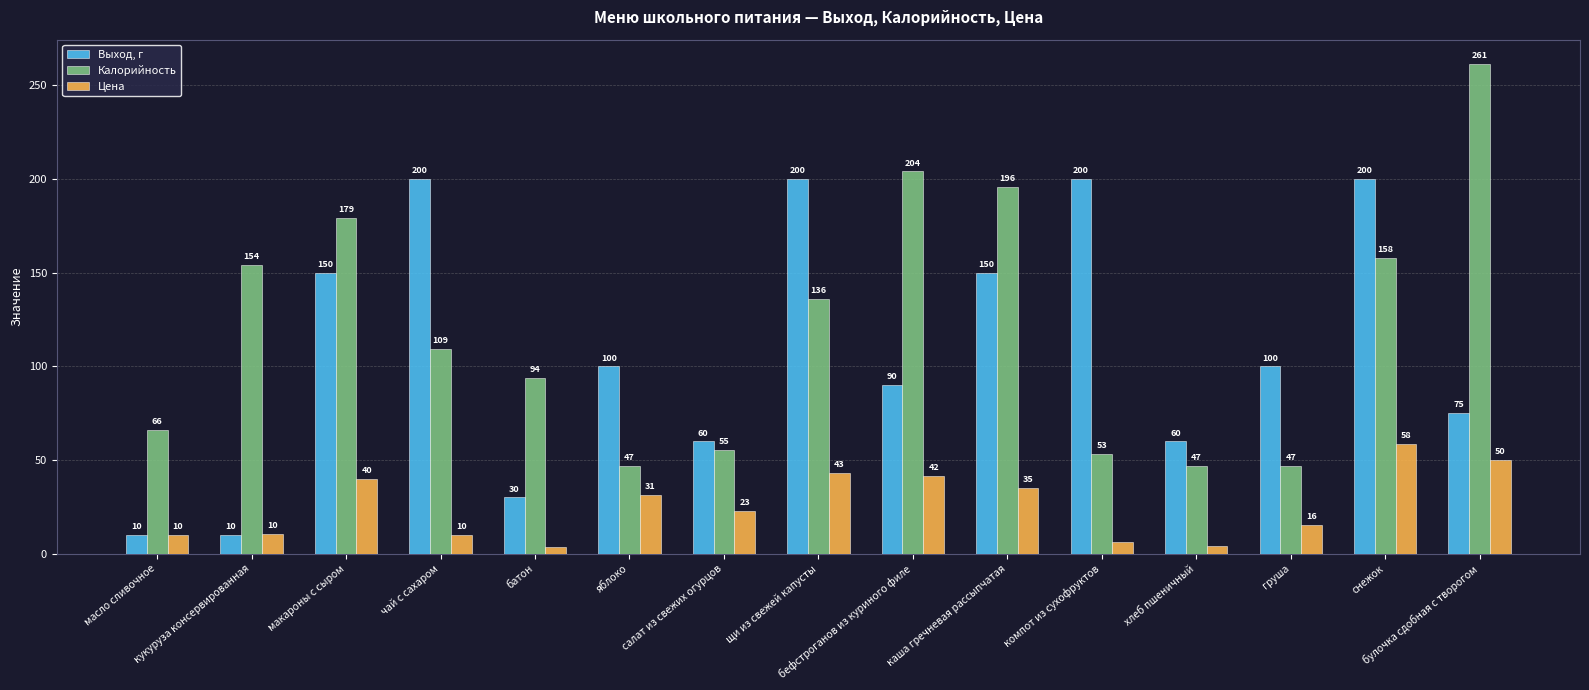

Rank the series by their maximum value, from highest to lowest.

Калорийность, Выход, г, Цена